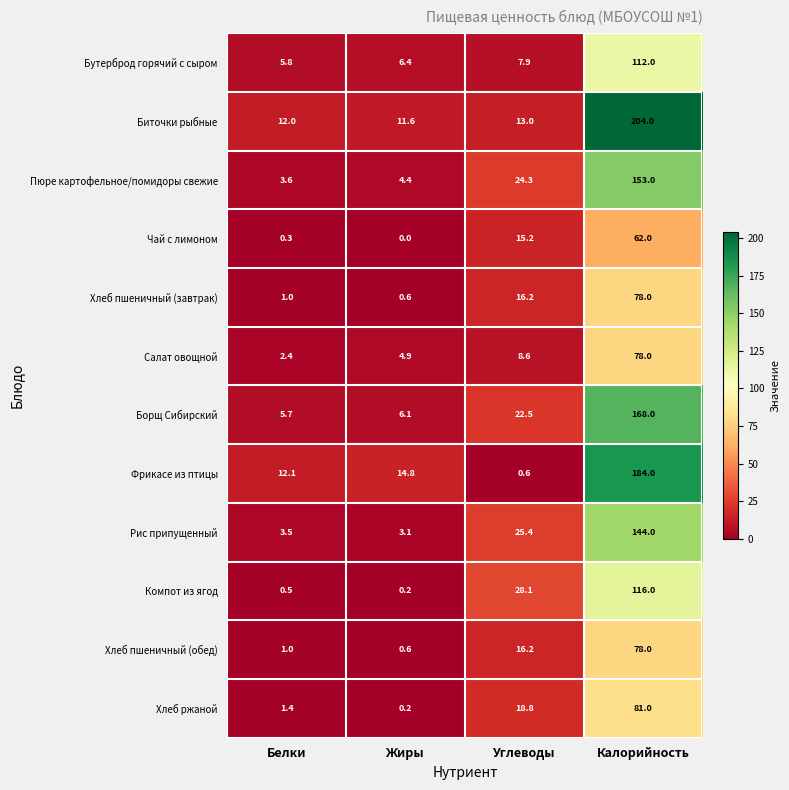

The Хлеб ржаной series shows 34.2 at Калорийность. True or false?

False